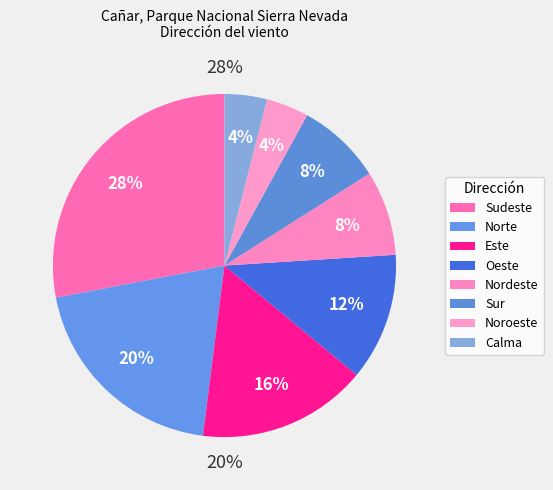

How many segments does this pie chart have?

8